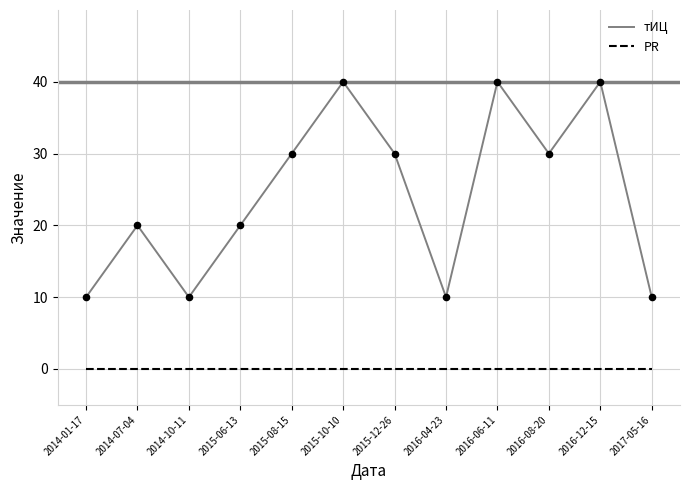

What is the total value across all series at 2016-04-23?

10